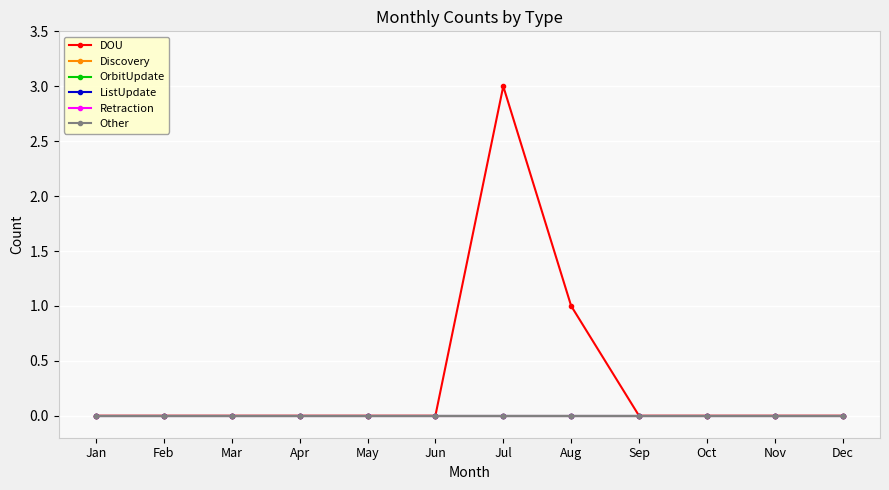

Does the chart have visible grid lines?

Yes